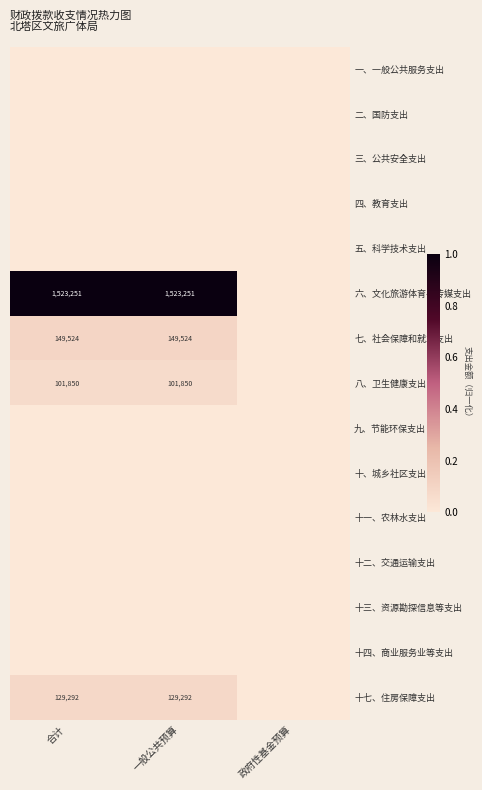

True or false: 七、社会保障和就业支出 has a value of 149524 at 一般公共预算.

True